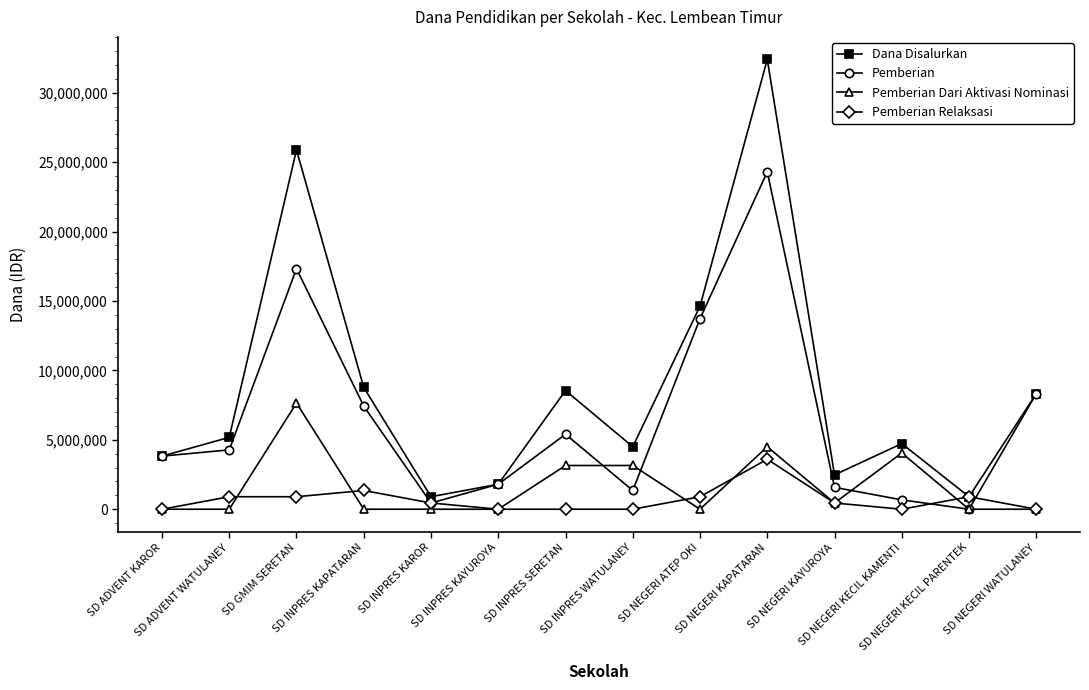

What is the label of the 6th point from the left?

SD INPRES KAYUROYA